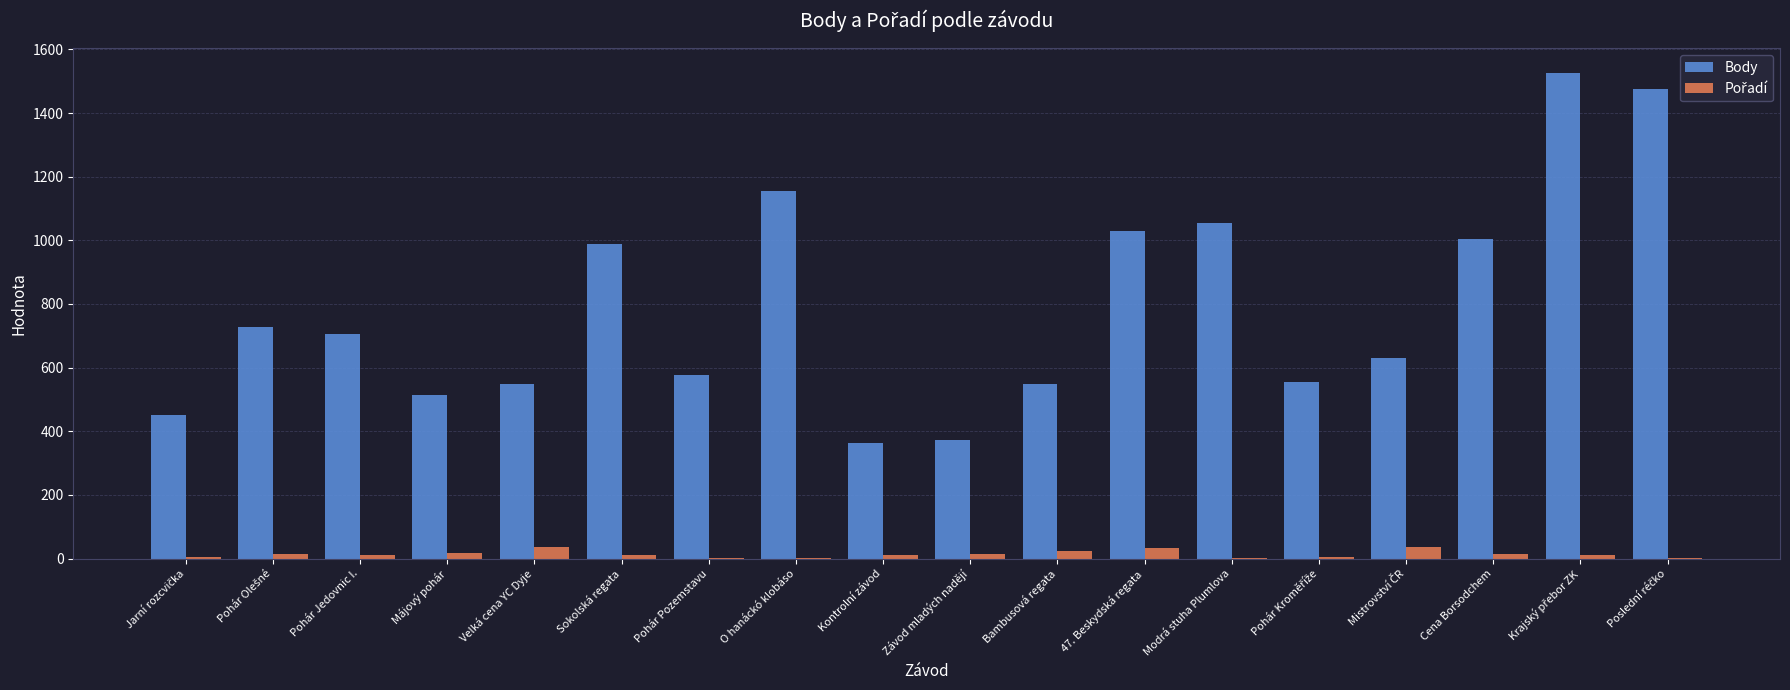

The value of Body at Pohár Jedovnic I. is 339. True or false?

False